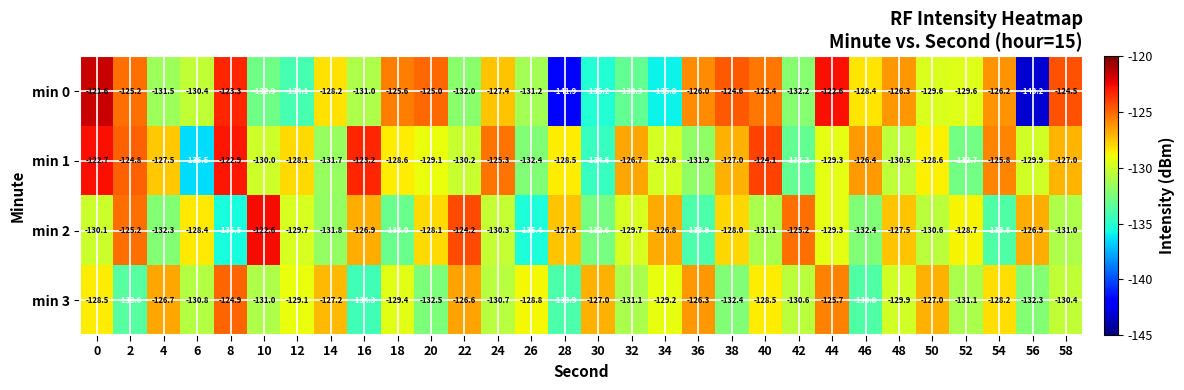

True or false: min 3 has a value of -69.1 at 0.

False